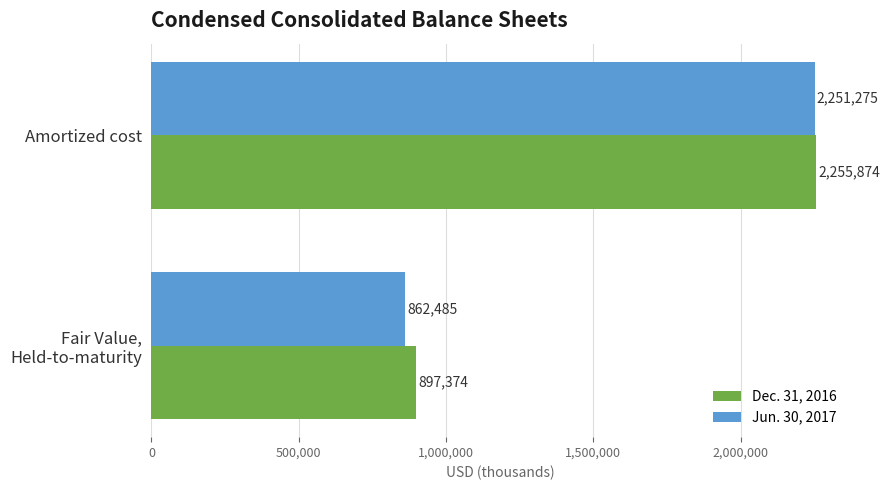

What is the greatest value displayed?

2255874